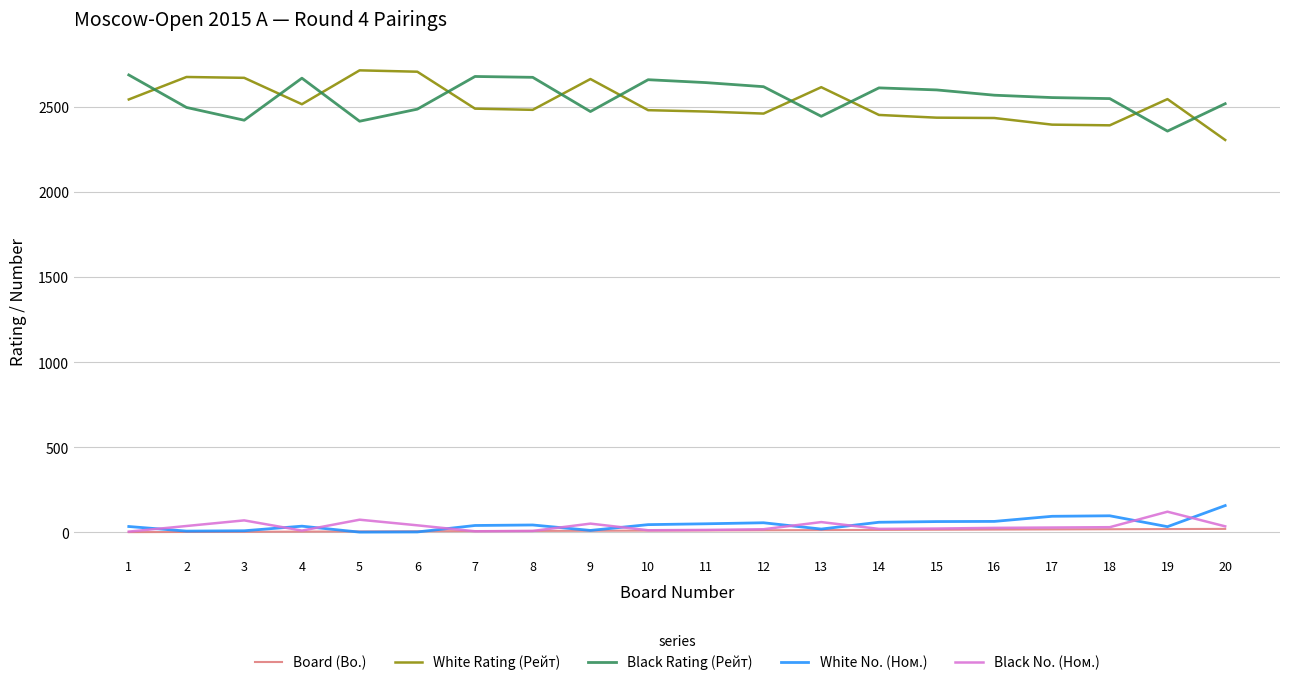

What is the difference between the White Rating (Рейт) values at 6 and 12?

246